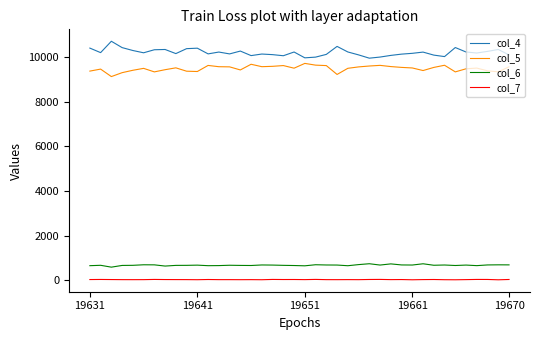

Which series has the largest total across all categories?

col_4